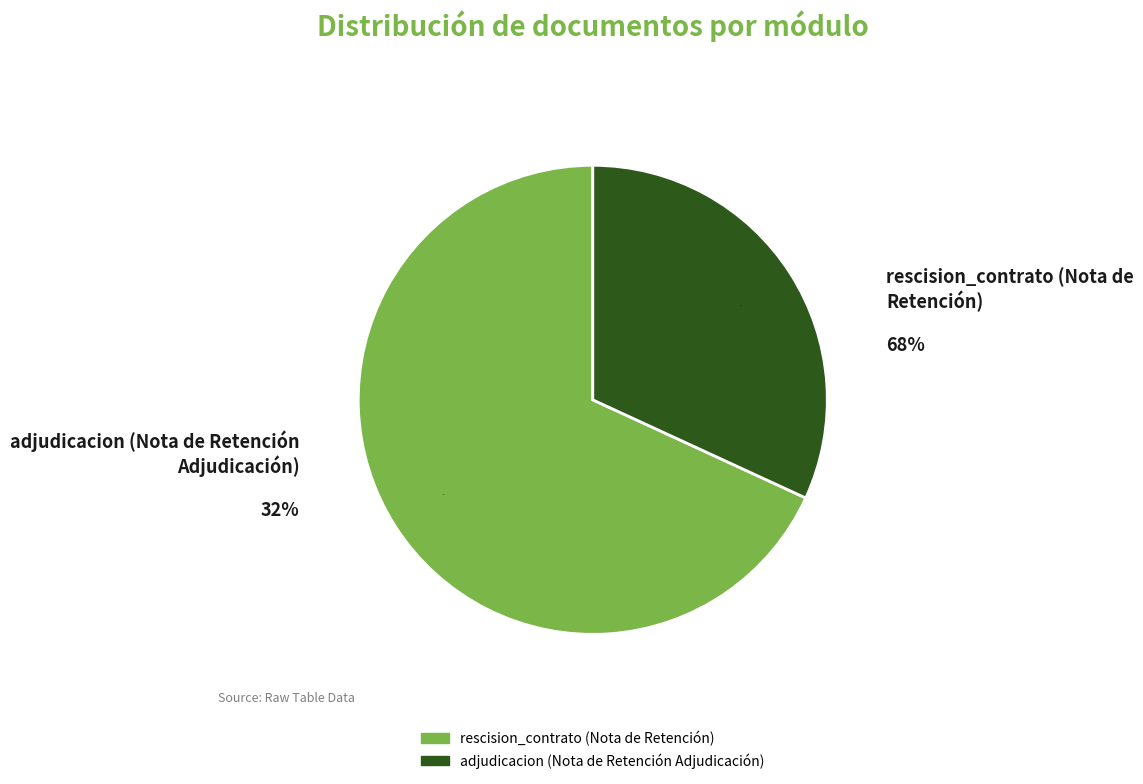

To the nearest percent, what is the average slice percentage?

50%